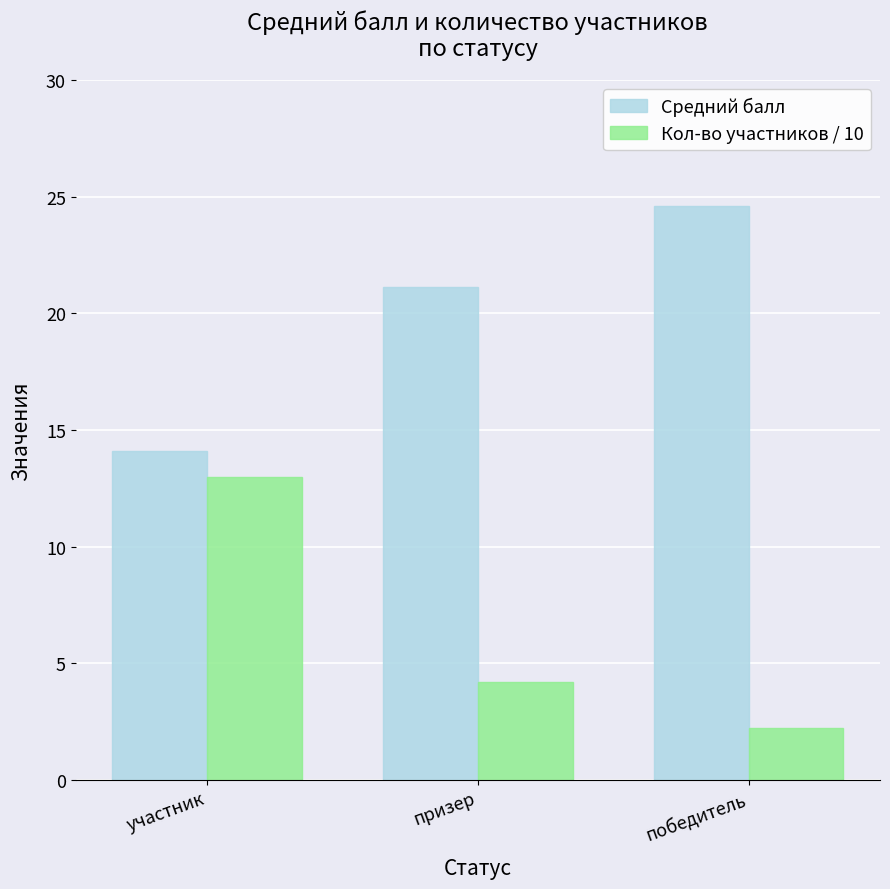

What is the sum of the Кол-во участников / 10 values at участник and победитель?

15.2